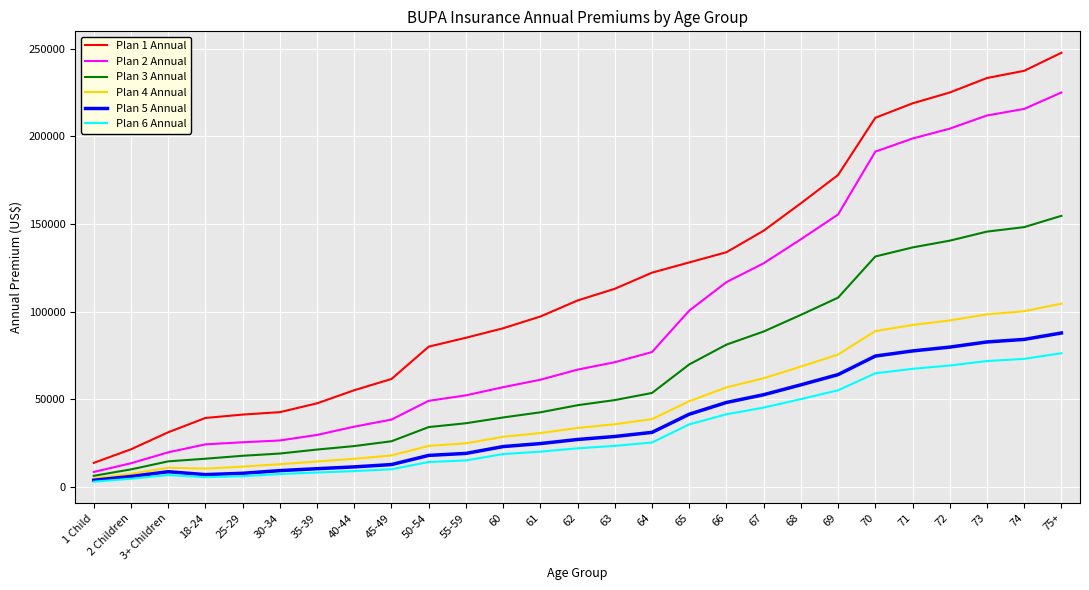

At which category is the sum across all series the highest?

75+